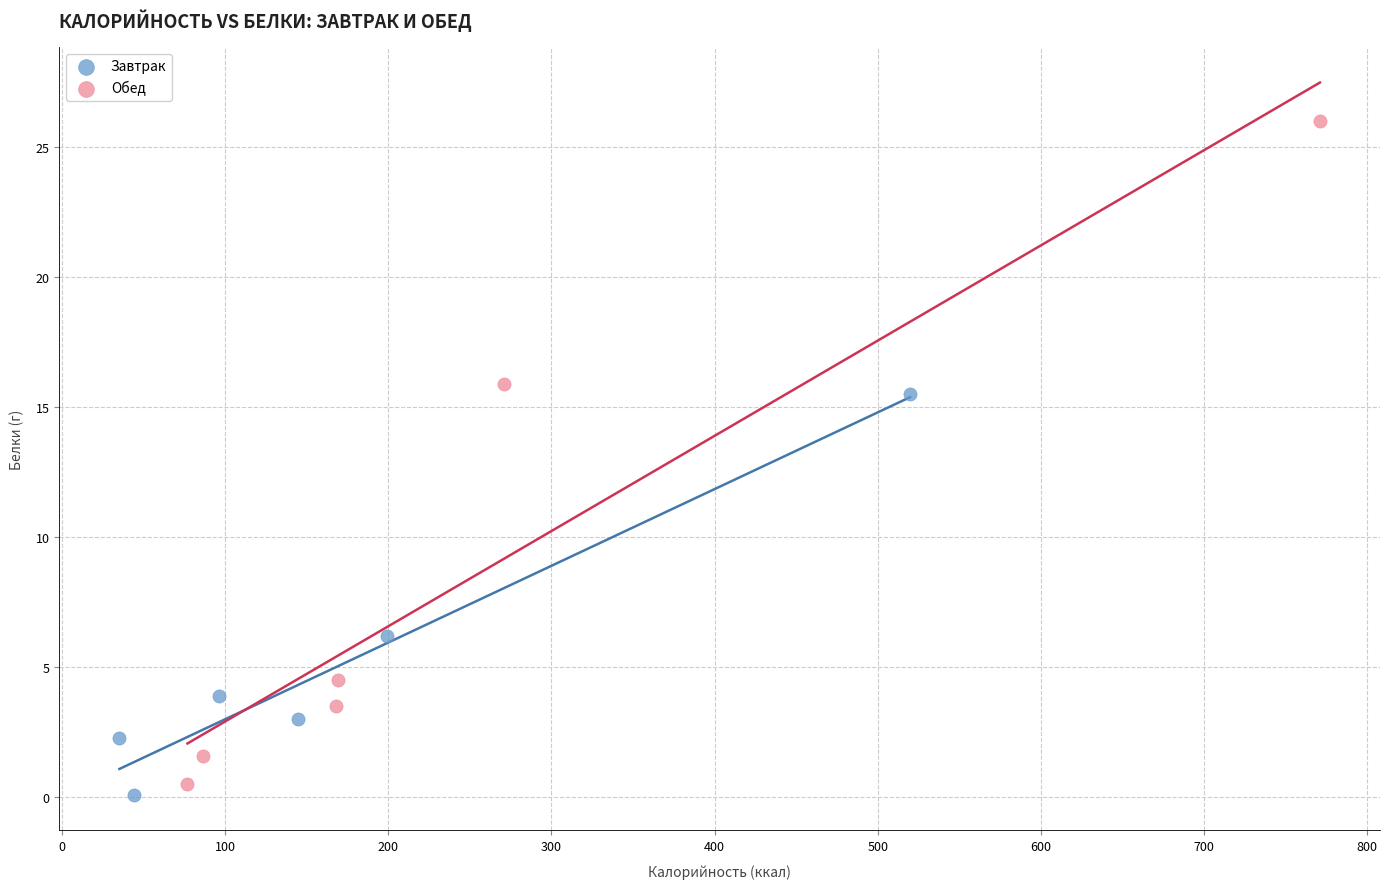

Which series reaches the maximum Y coordinate?

Обед